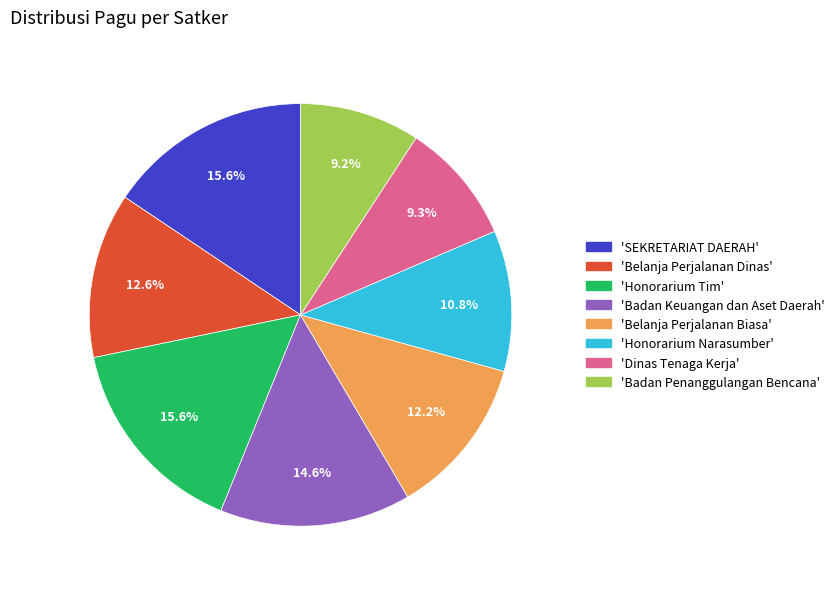

Does any single category account for the majority?

No